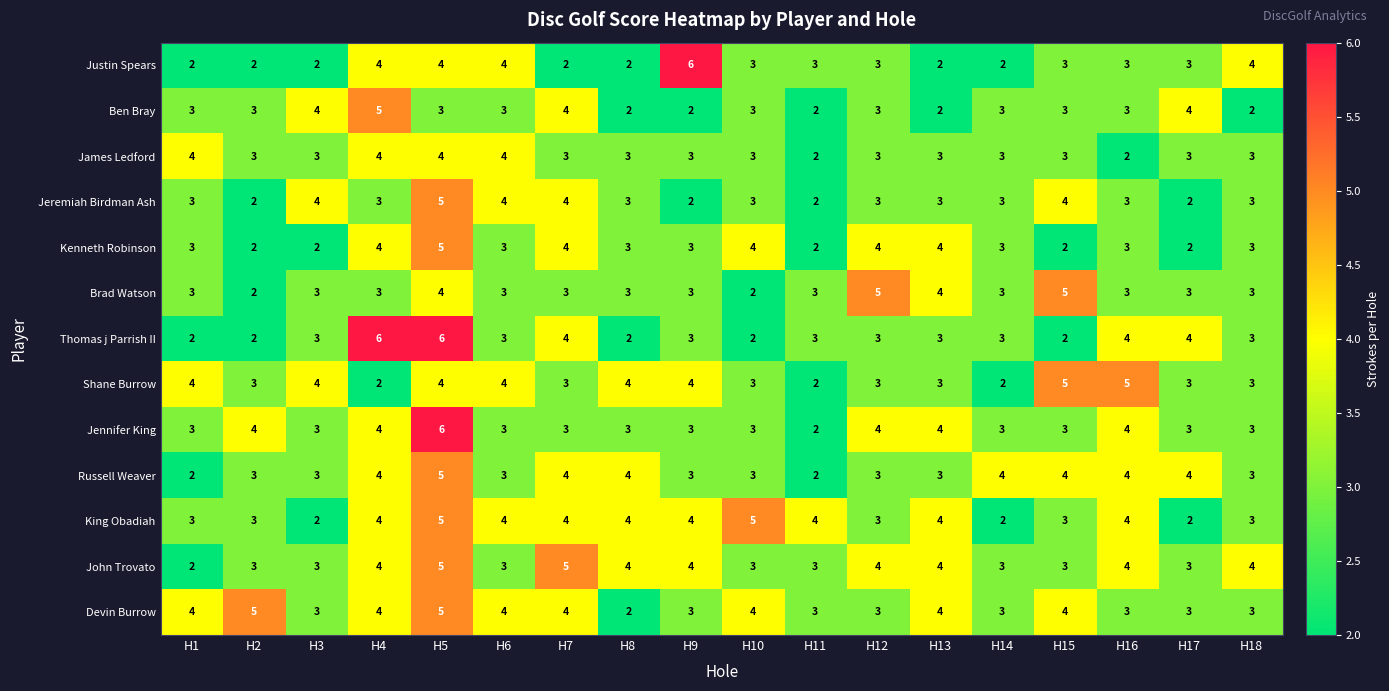

At which category is the sum across all series the highest?

H5